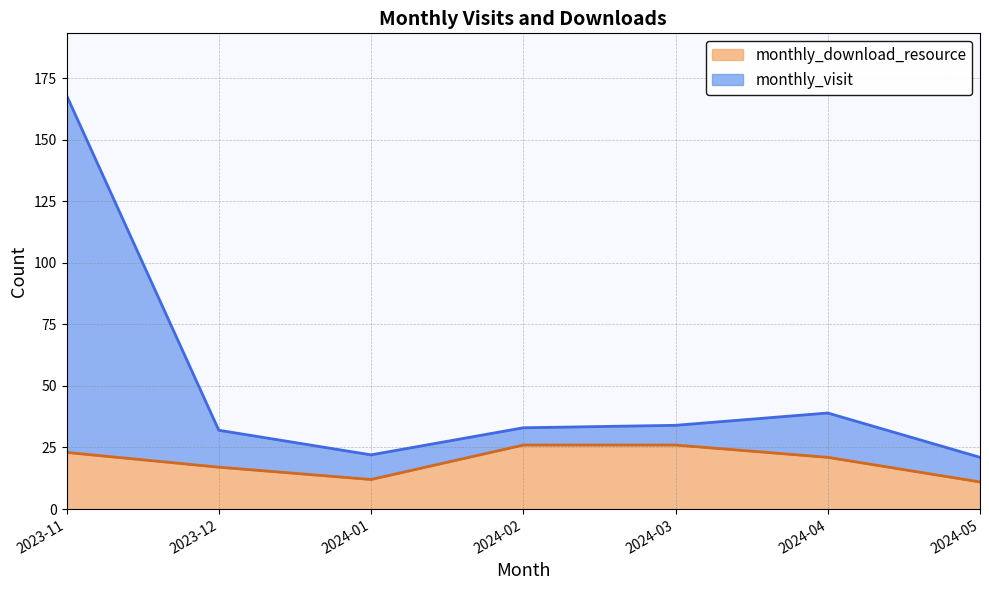

What position from the left is 2024-02?

4